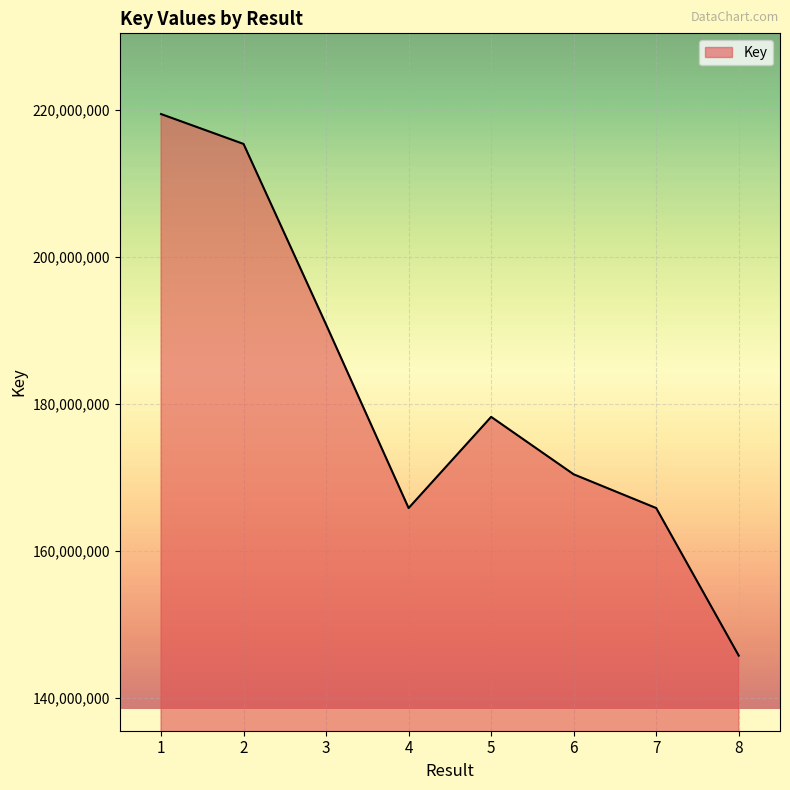

What is the smallest value displayed?

145793564